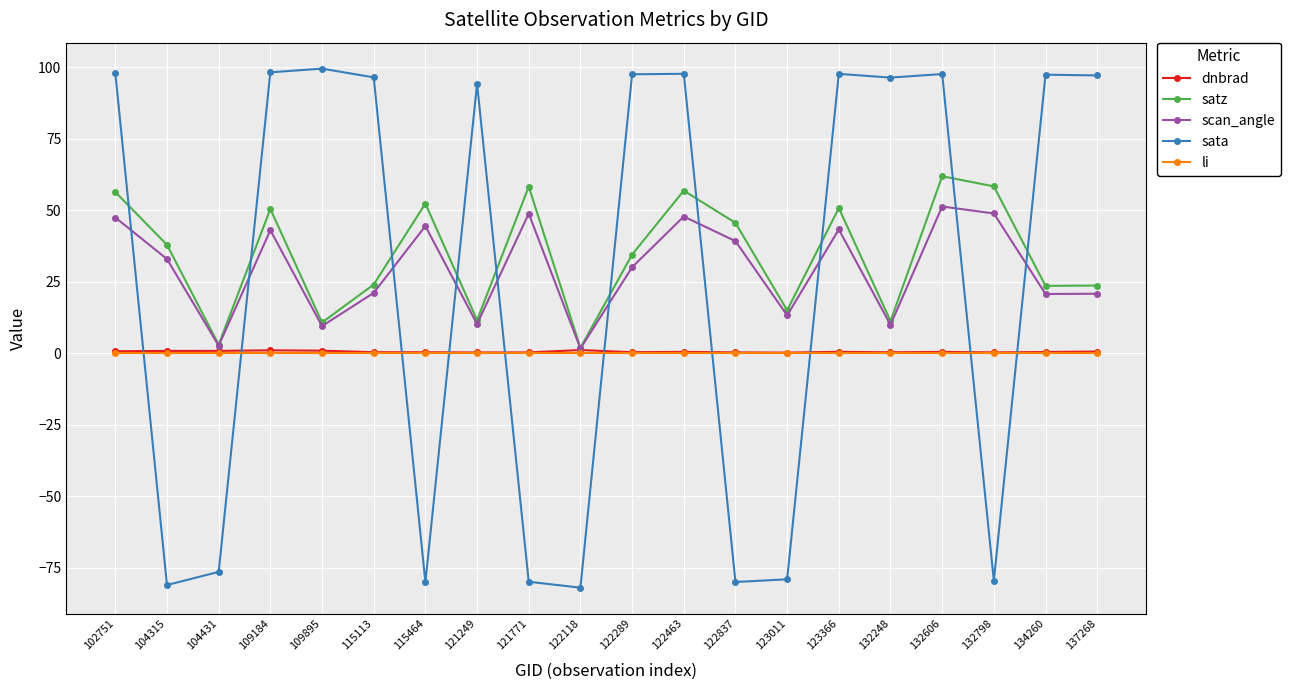

At which category does scan_angle reach its first local peak?

109184